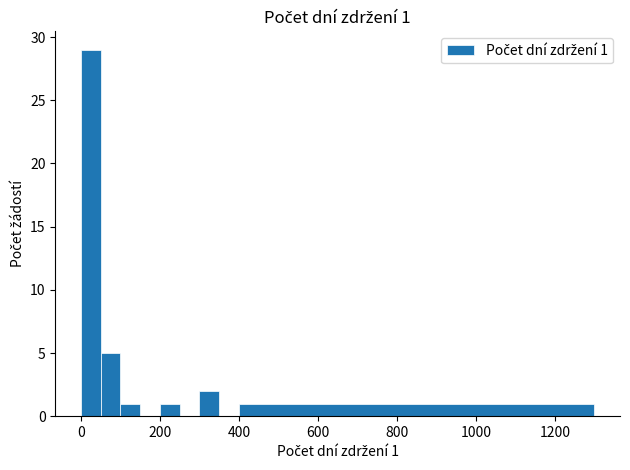

What is the maximum value shown in the chart?

29